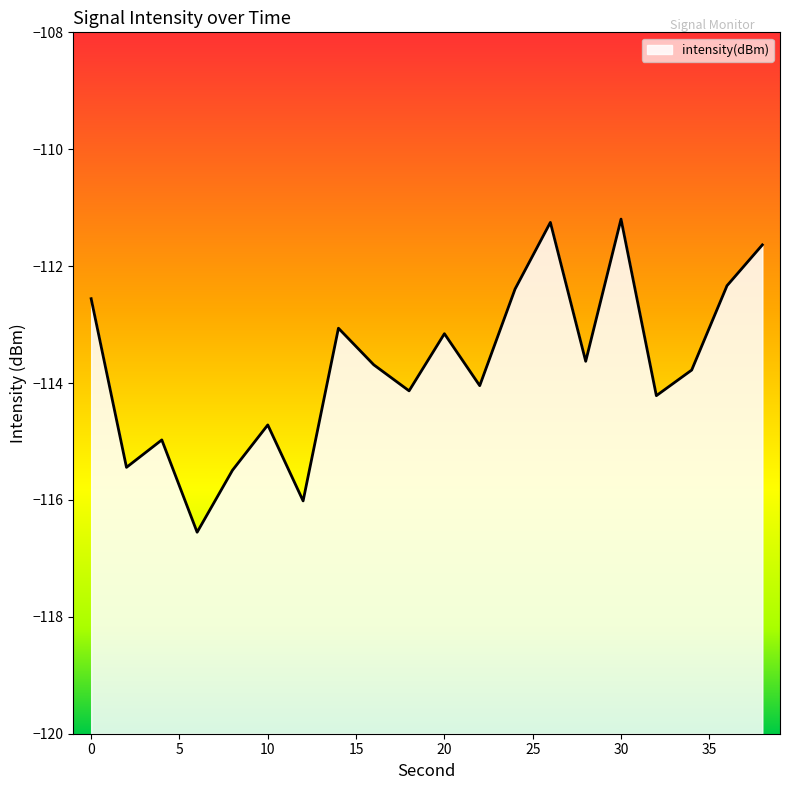

The chart shows a value of -165.8 at 20. True or false?

False